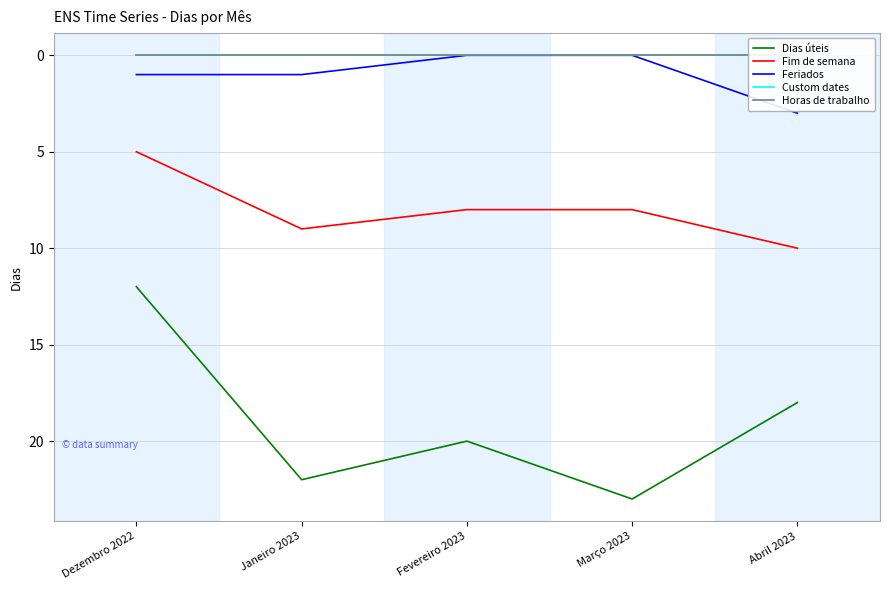

How many series are shown in this chart?

5